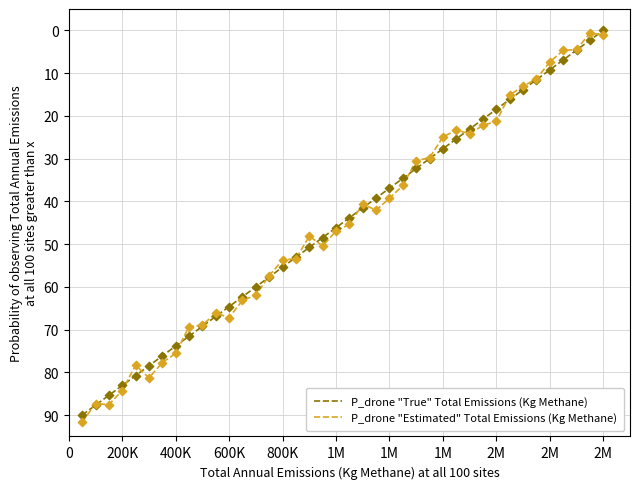

What is the maximum value shown in the chart?

91.6